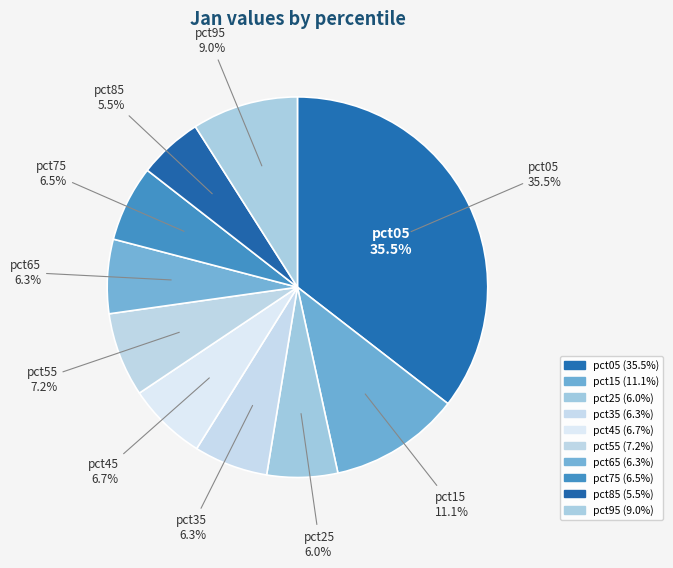

The pct65 slice represents 1% of the pie. True or false?

False